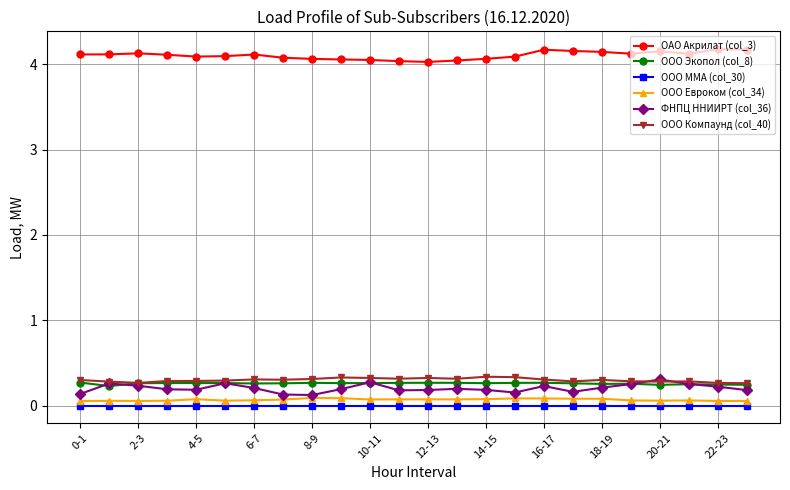

Is this an area chart (filled region under the line)?

No